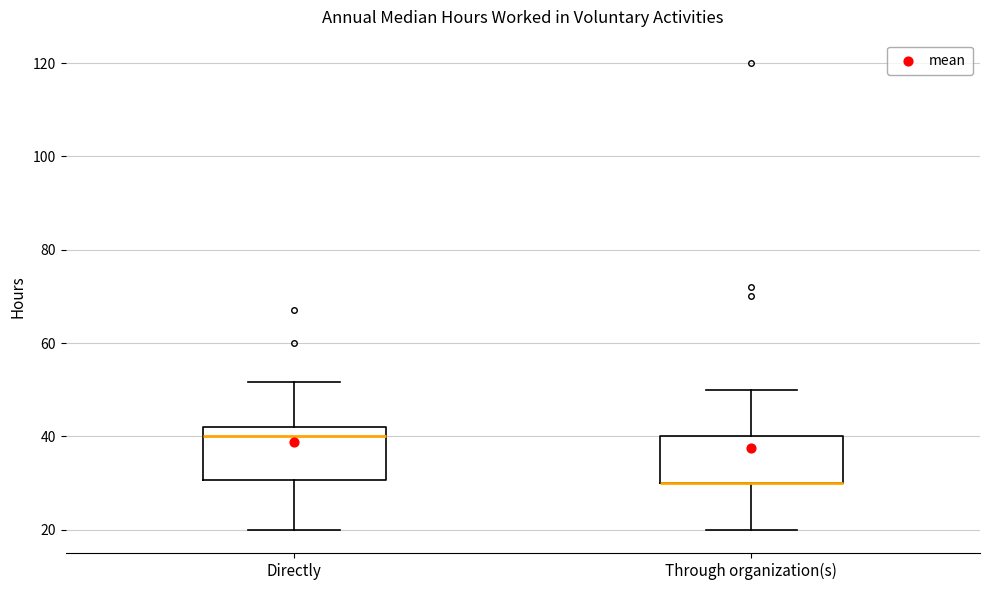

Reading left to right, transcribe this box plot: for each box, give where its median line is, the range the box spans, and where its two whiskers end, as read against the y-axis. The values are not printed on the chart, so give them approximately, as read against the axis.

Directly: median 40, box 30 to 42, whiskers 20 to 52
Through organization(s): median 30 (drawn on the box's lower edge), box 30 to 40, whiskers 20 to 50